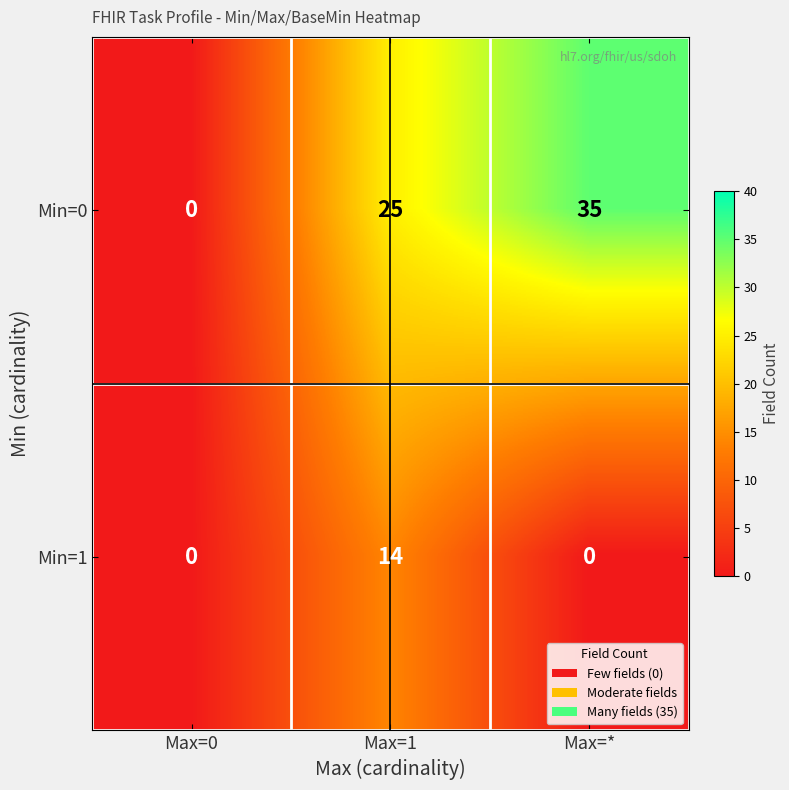

Which series changed the most between Max=0 and Max=*?

Min=0